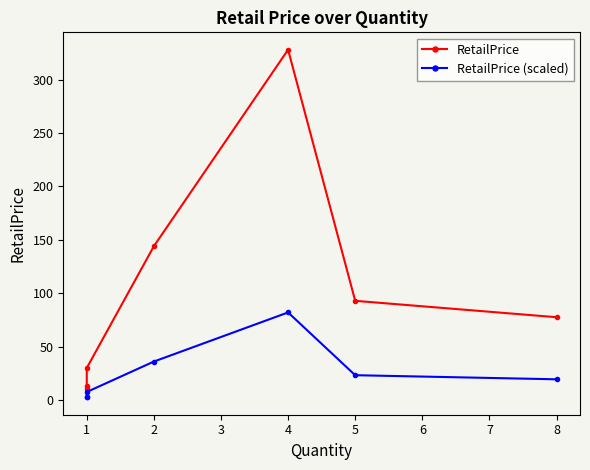

Which series has the widest spread of values?

RetailPrice